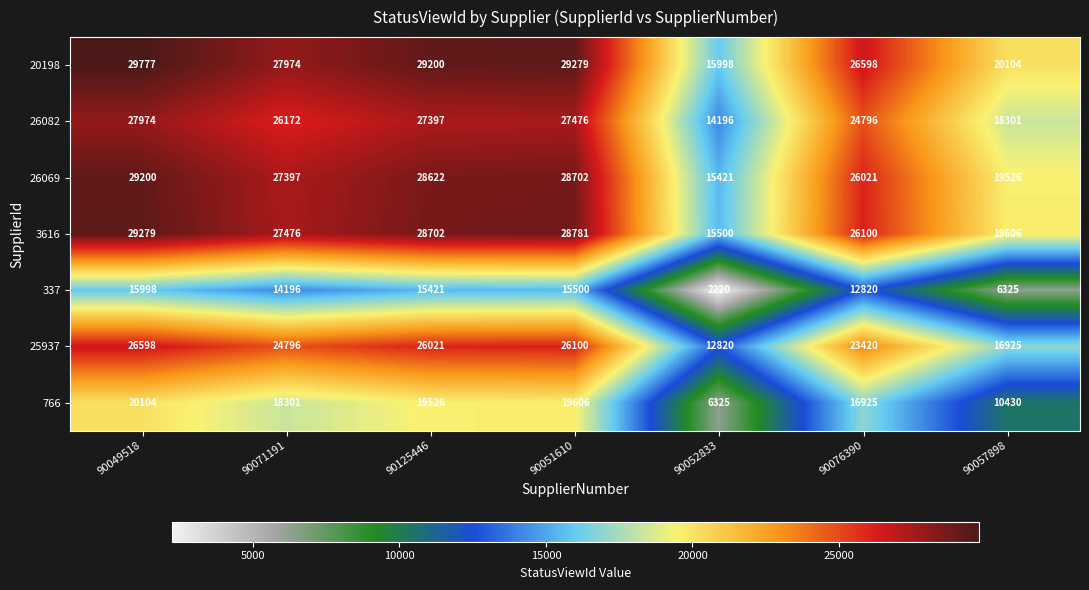

What is the greatest value displayed?

29777